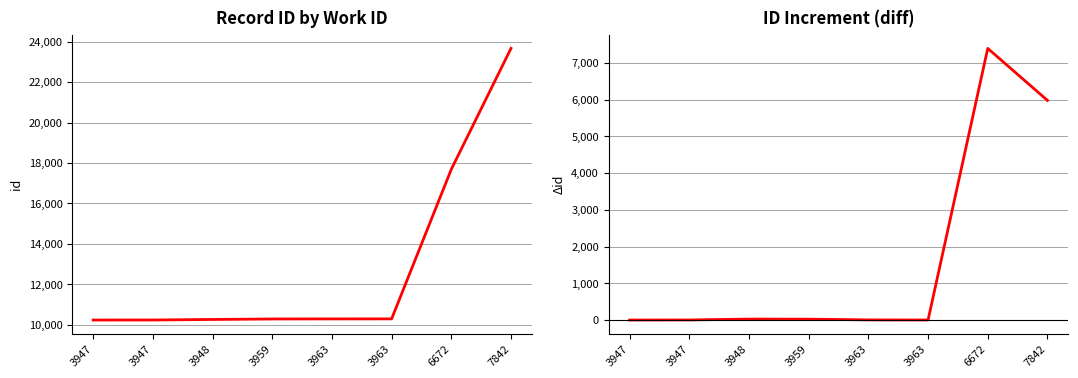

What is the difference between the maximum and minimum values in the id series?

13426